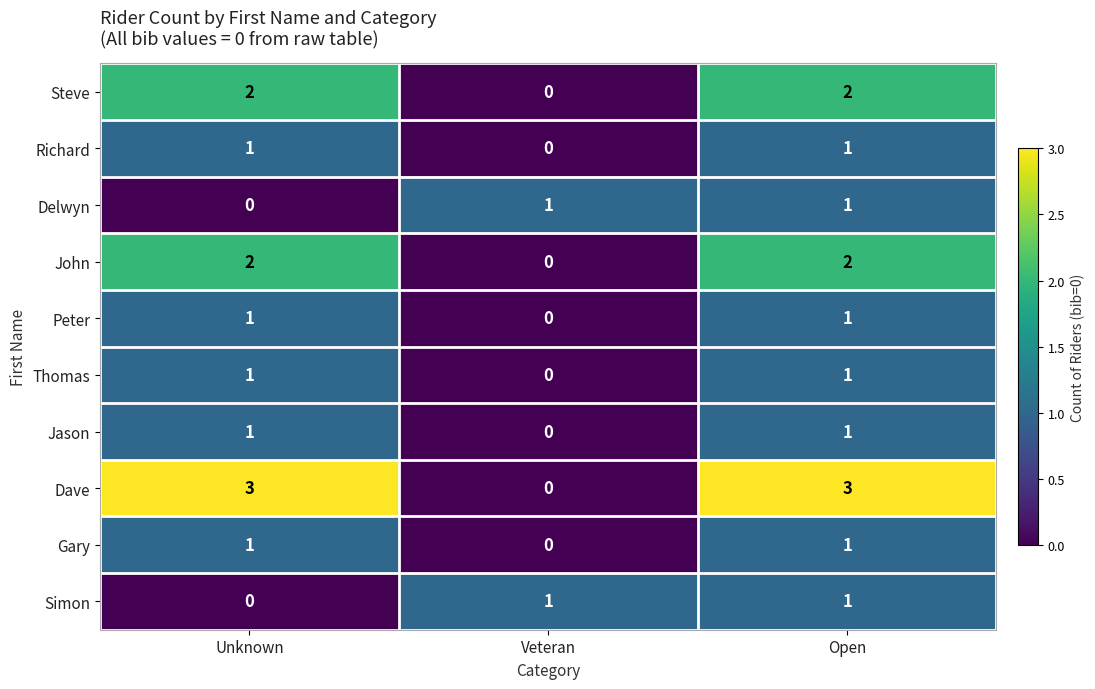

Where is Peter nearest to the value 0?

Veteran